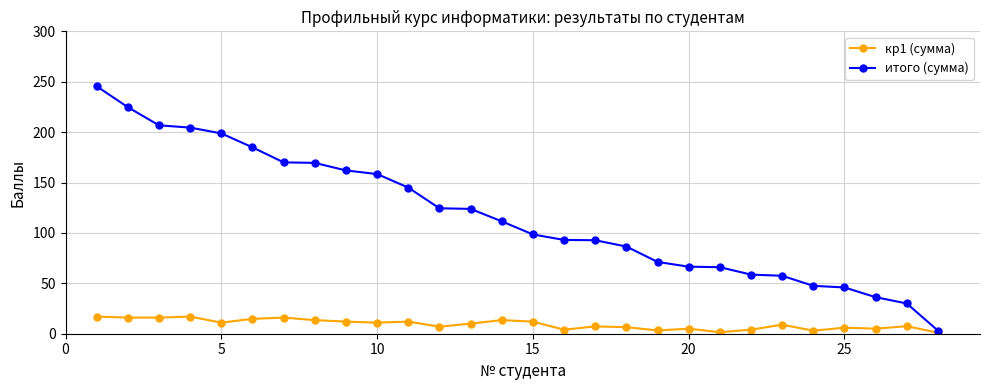

What is the difference between the maximum and minimum values in the итого (сумма) series?

242.4